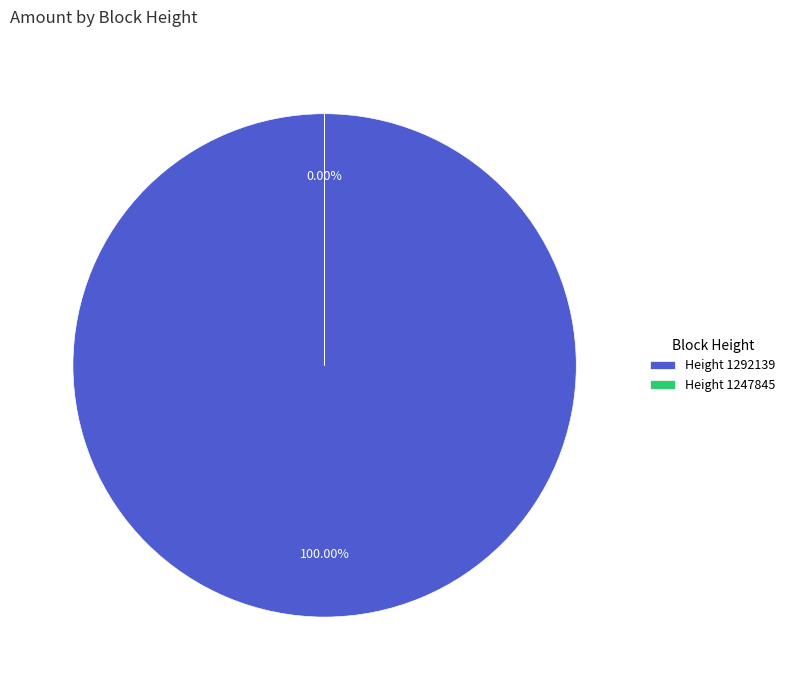

The 1247845 slice represents 0% of the pie. True or false?

True